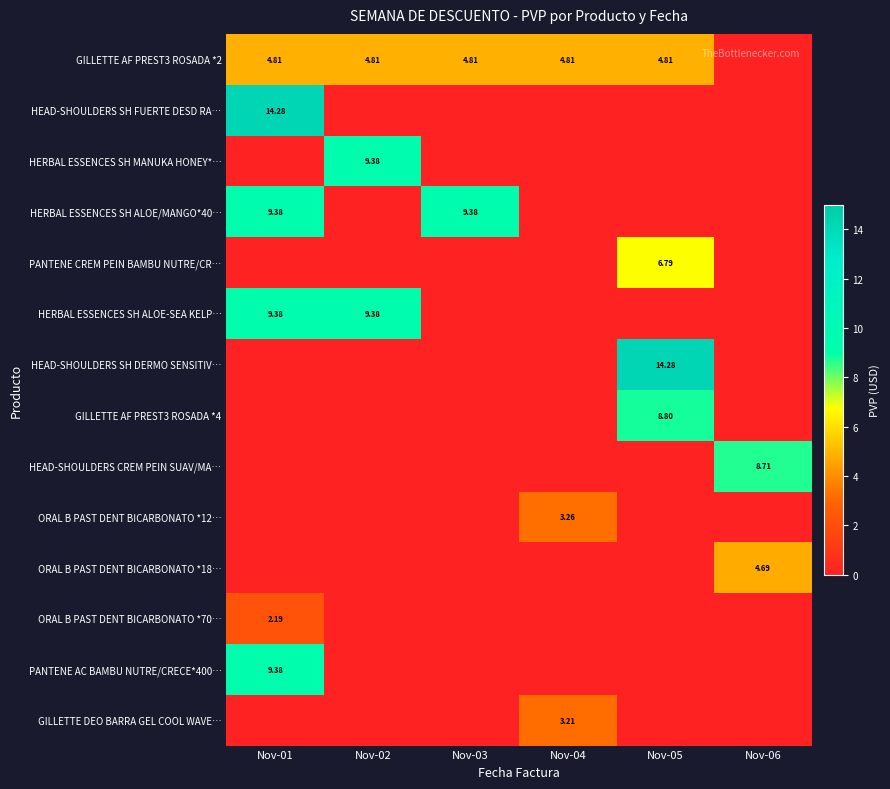

What is the difference between the second highest and second lowest values in the HERBAL ESSENCES SH ALOE/MANGO*40… series?

9.4